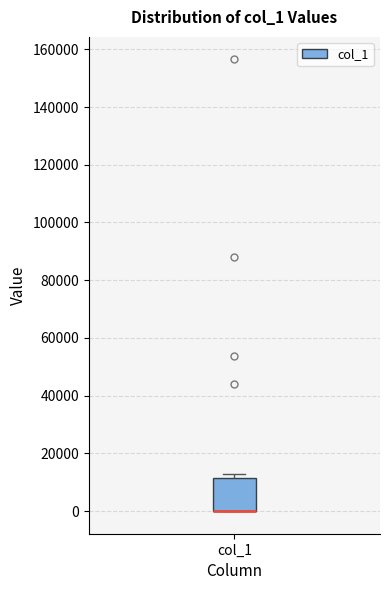

Read this box plot against the y-axis: the position of the median line, the range covered by the box, and the ends of both whiskers. The values are not printed on the chart, so give them approximately, as read against the axis.

median 0 (drawn on the box's lower edge), box 0 to 12000, whiskers 0 to 12000 (just above the box's upper edge)